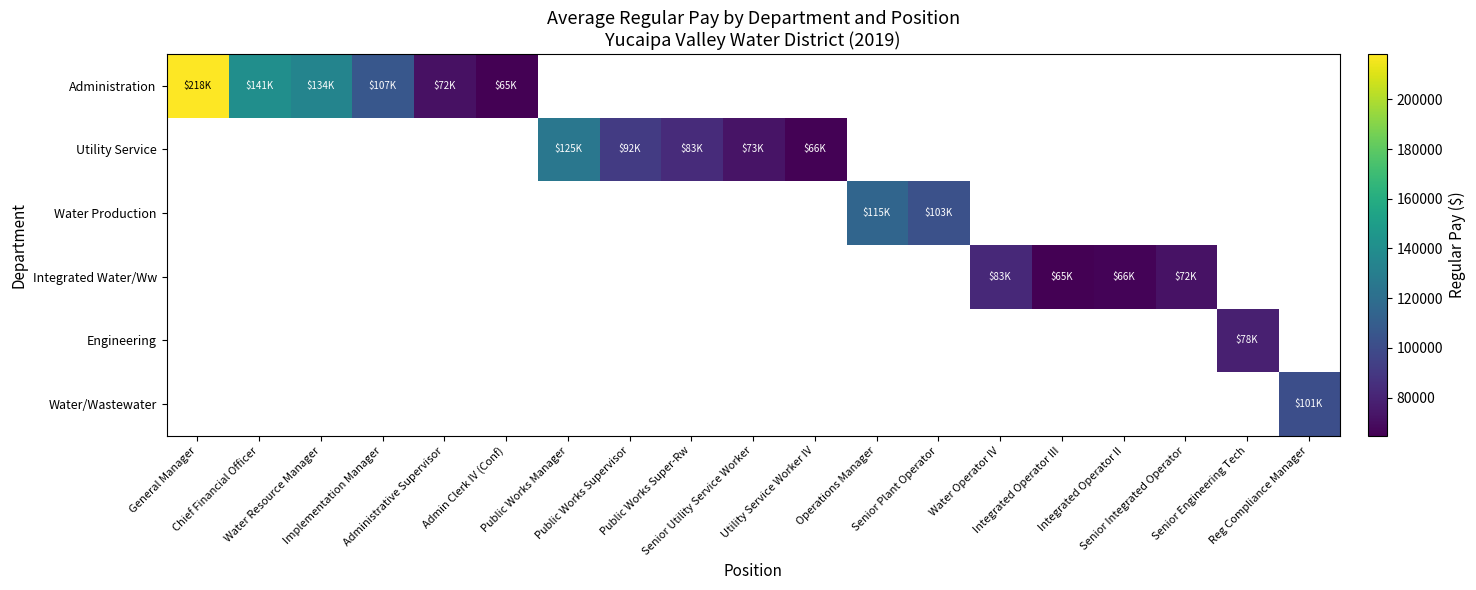

At which category does the chart reach its minimum across all series?

Admin Clerk IV (Conf)